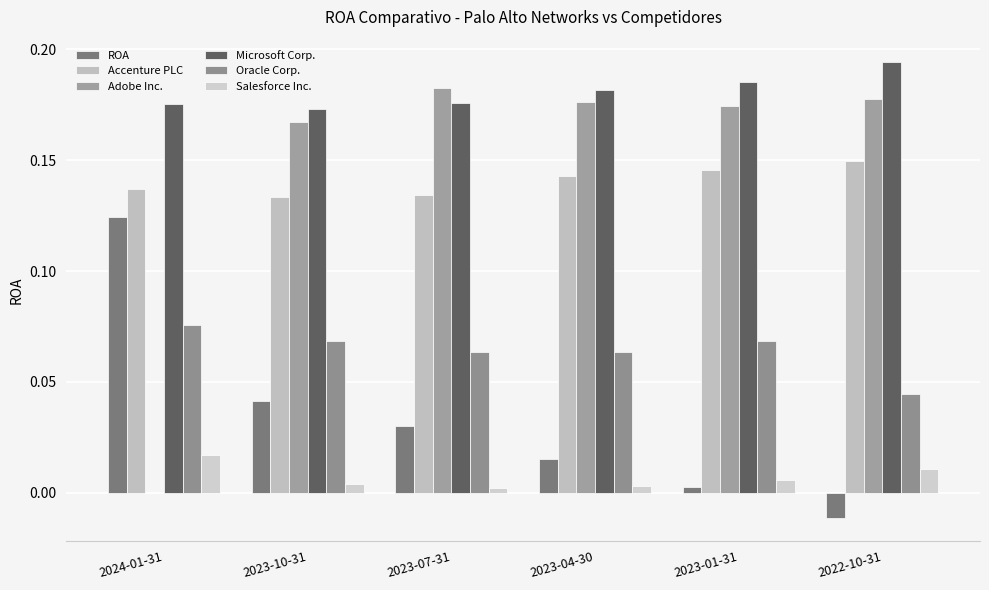

Where does the ROA series first go above 0?

2024-01-31